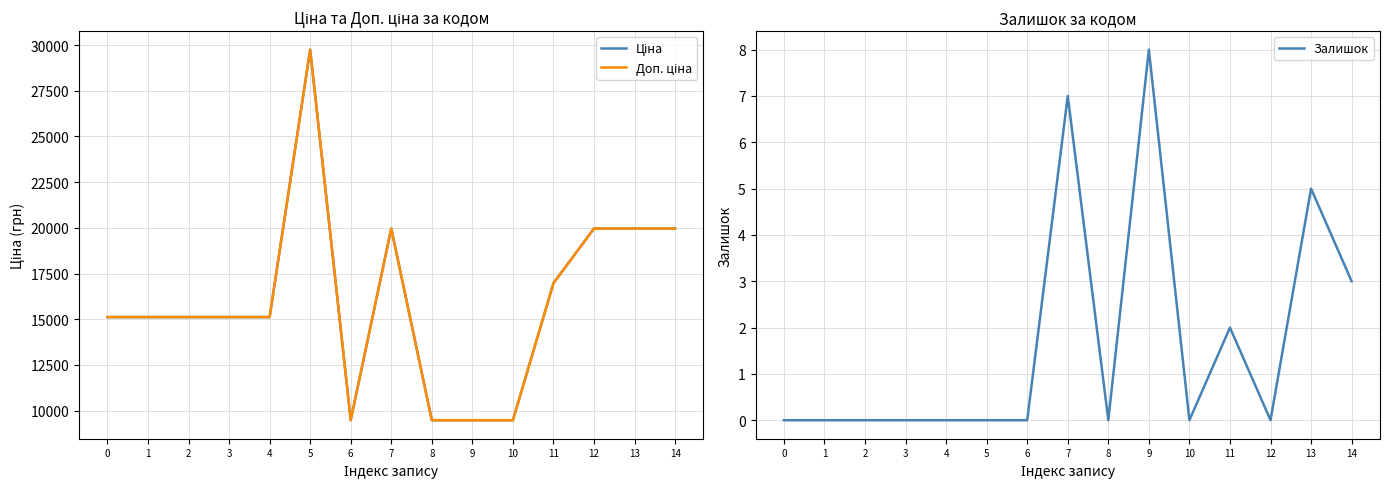

Between 5 and 9, which series saw the biggest shift?

Ціна